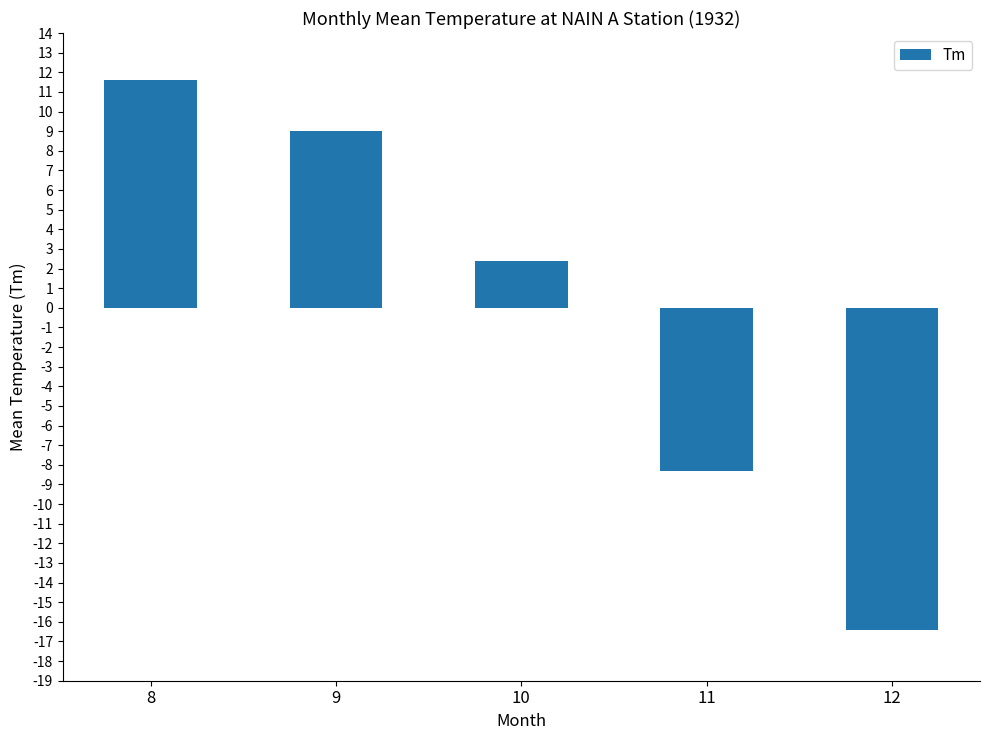

Reading right to left, transcribe all the data shown in this chart.

12=-16.4	11=-8.3	10=2.4	9=9.0	8=11.6